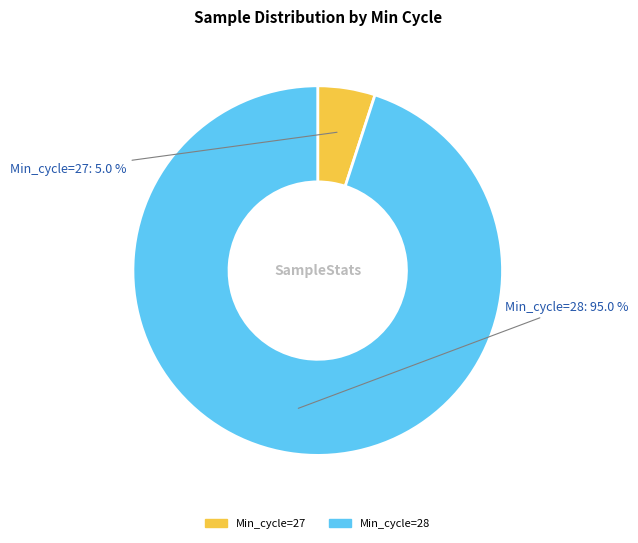

Is there a majority slice in this chart?

Yes